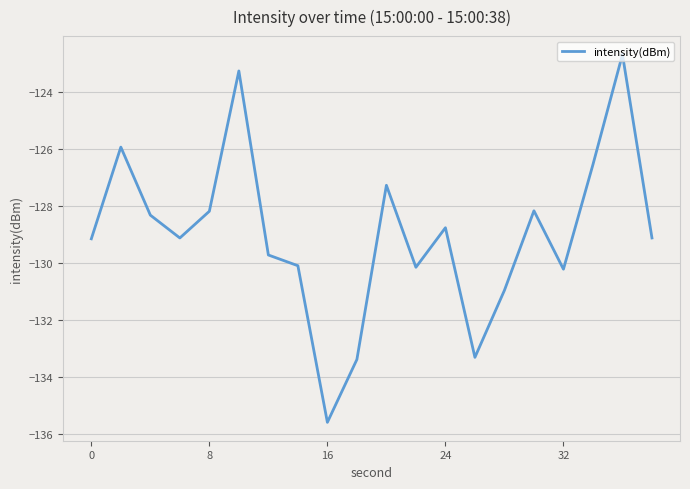

What is the difference between the maximum and minimum values?

12.9